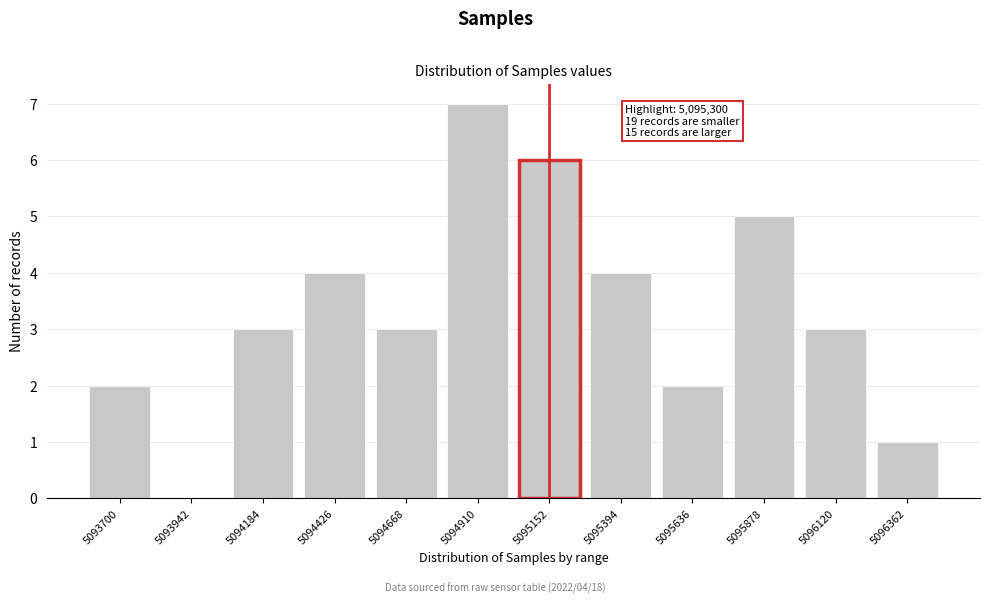

Reading left to right, list all the values displayed in this chart.

5093700=2	5093942=0	5094184=3	5094426=4	5094668=3	5094910=7	5095152=6	5095394=4	5095636=2	5095878=5	5096120=3	5096362=1